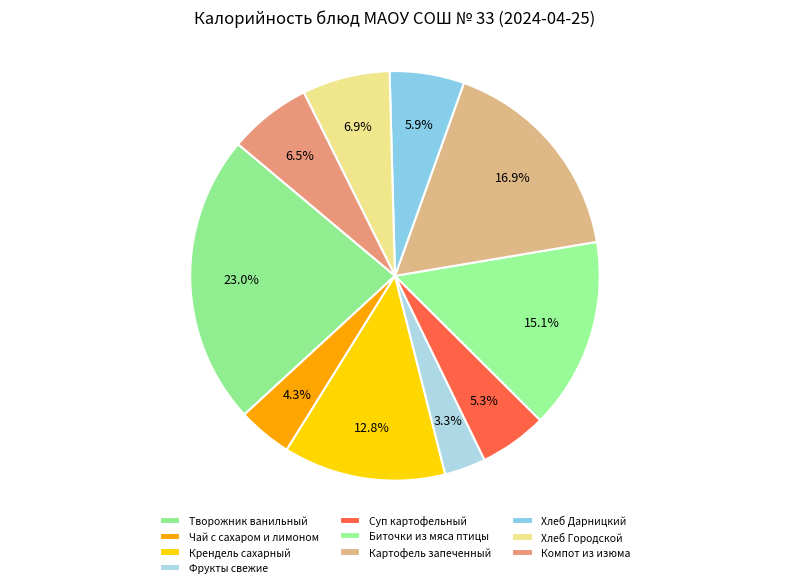

How much of the chart is everything except Компот из изюма?

93.5%